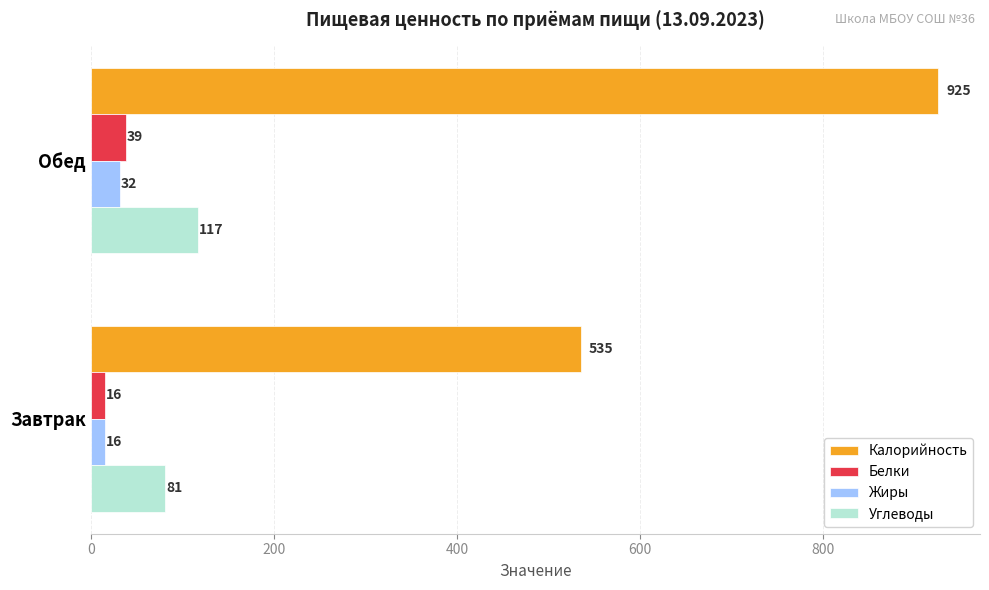

At how many categories does at least one series exceed 41?

2